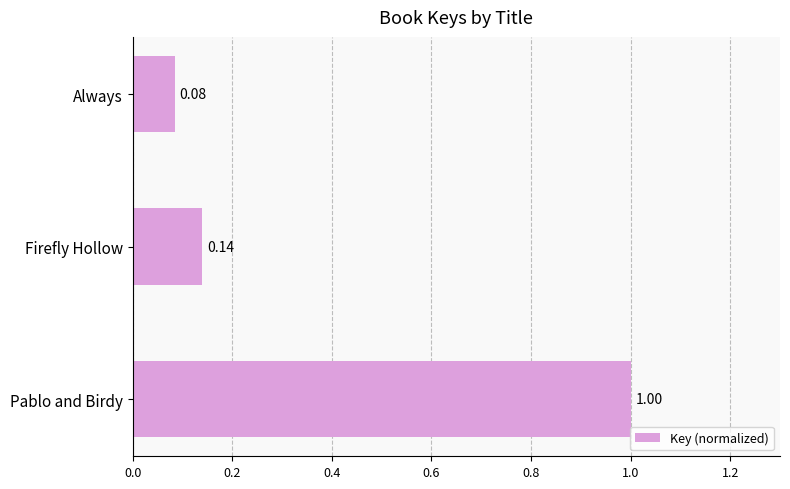

What is the change in value from Pablo and Birdy to Always?

-0.9